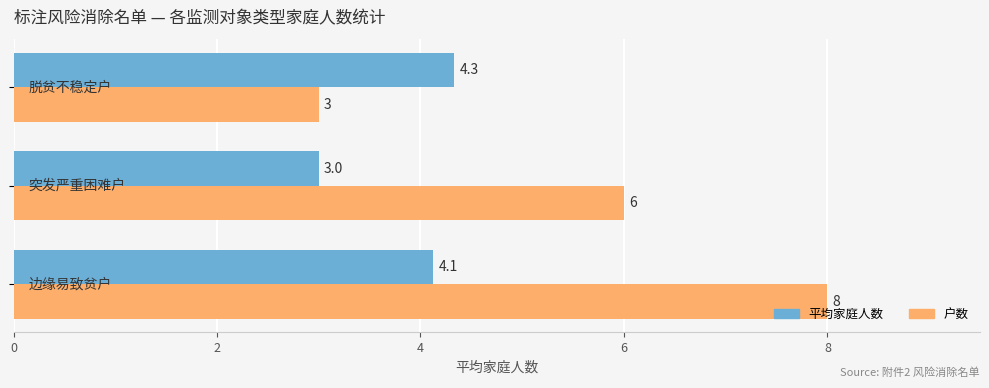

List the series in order of their peak value, highest first.

户数, 平均家庭人数